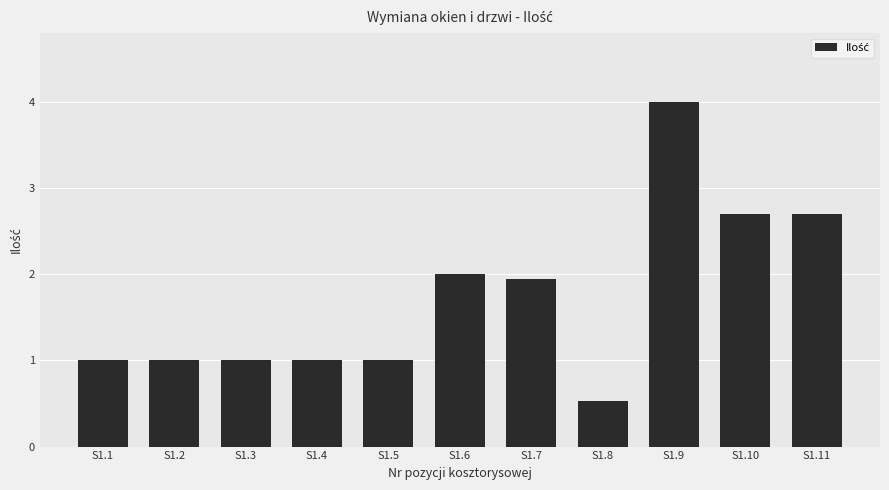

What is the ratio of the value at S1.1 to the value at S1.5?

1.0